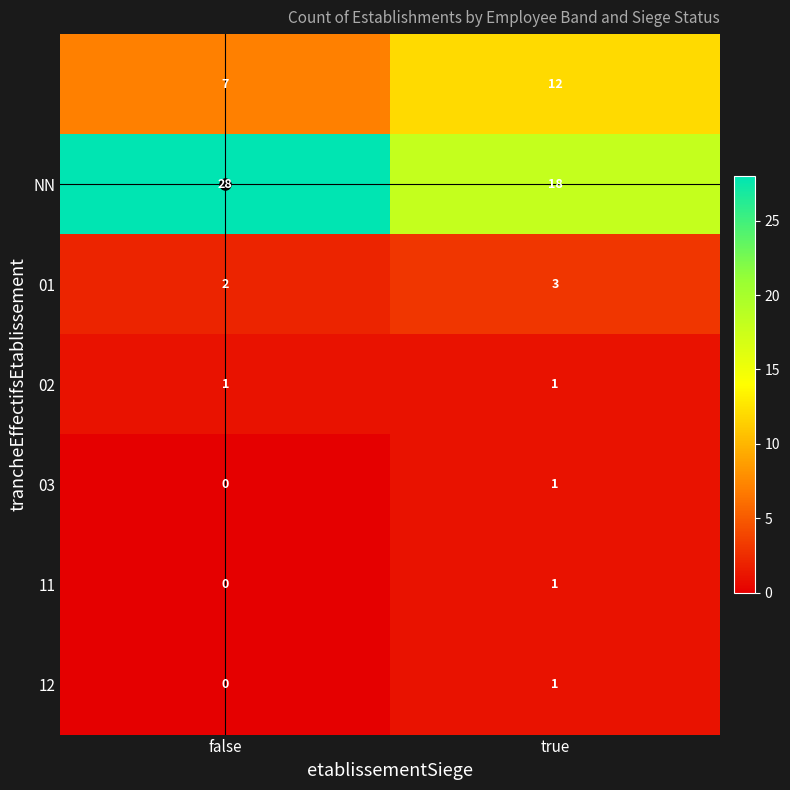

What is the maximum value shown in the chart?

28